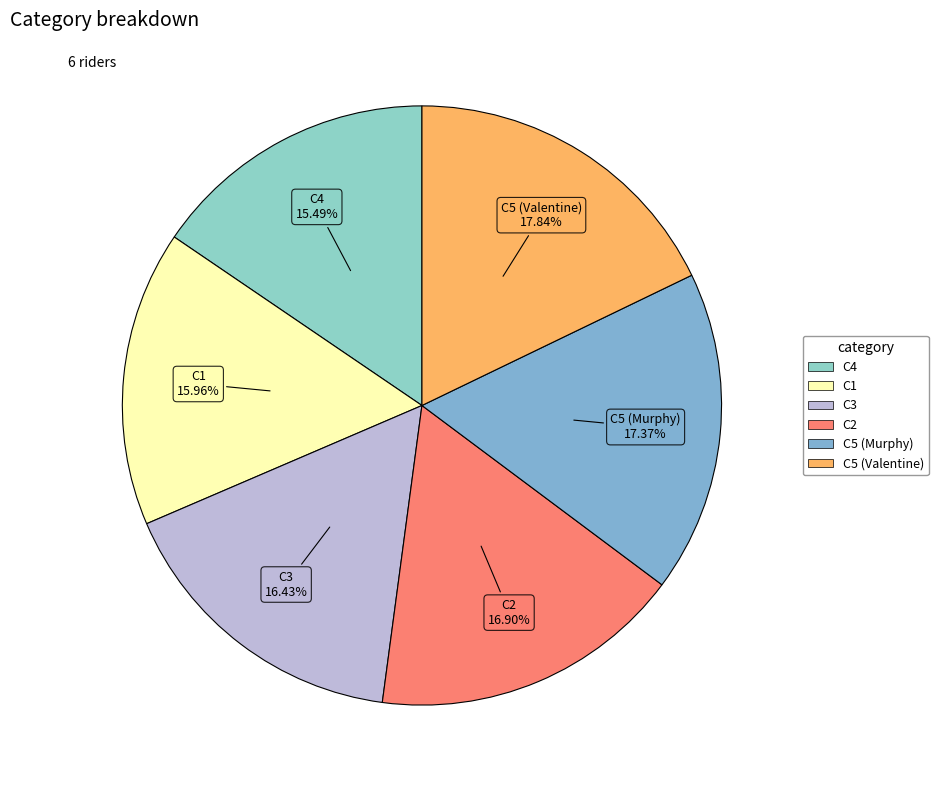

Between C5 (Murphy) and C1, which is larger?

C5 (Murphy)